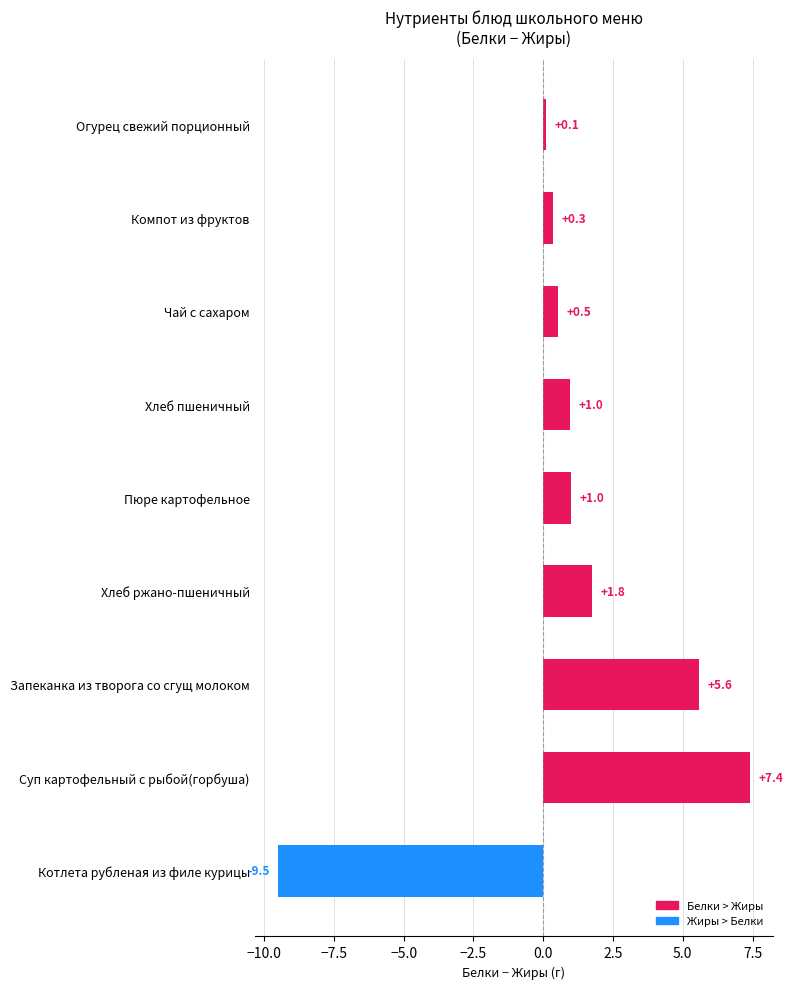

True or false: the data shows 0.2 at Пюре картофельное.

False